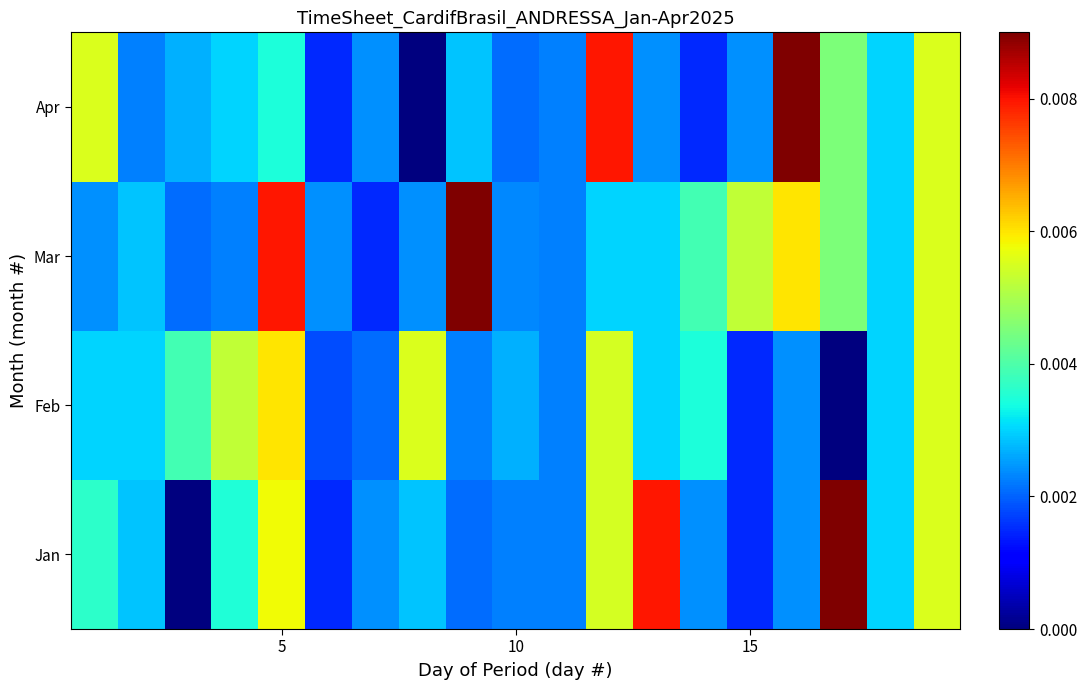

List the series in order of their peak value, highest first.

Jan, Mar, Apr, Feb